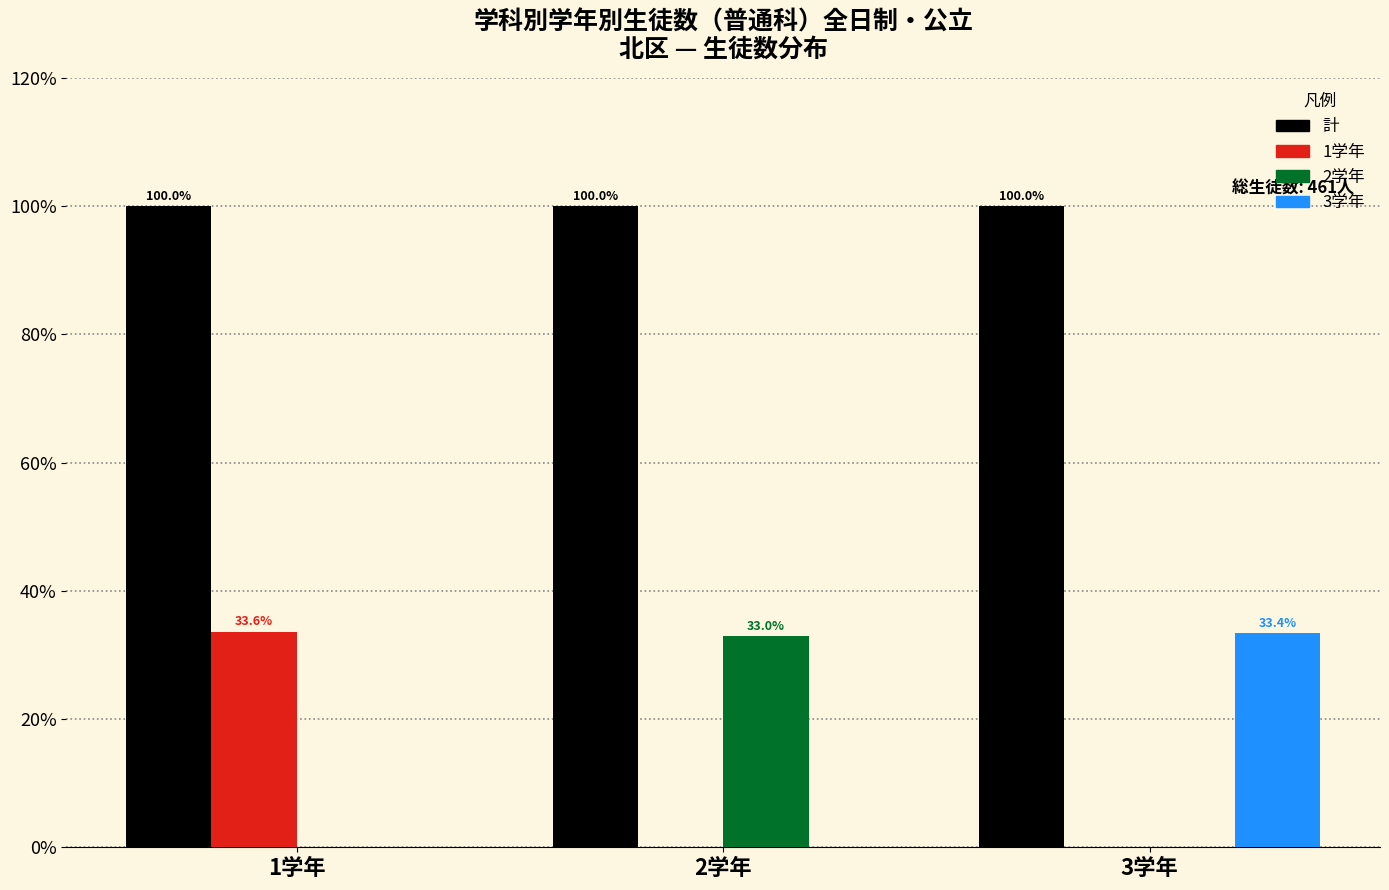

Reading right to left, extract all data points from this chart.

計: 3学年=100.0	2学年=100.0	1学年=100.0
1学年: 3学年=0.0	2学年=0.0	1学年=33.6
2学年: 3学年=0.0	2学年=33.0	1学年=0.0
3学年: 3学年=33.4	2学年=0.0	1学年=0.0